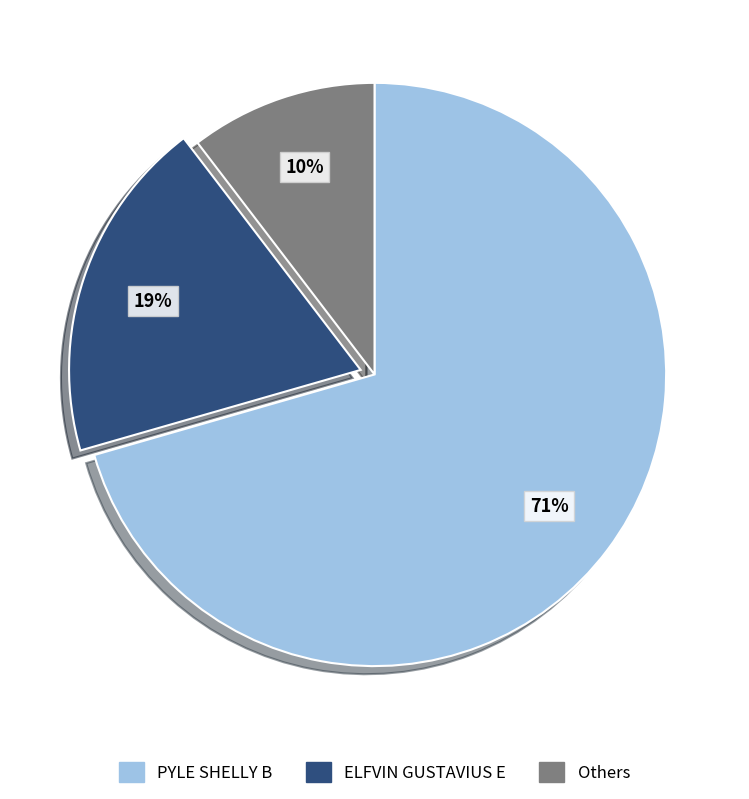

Combined, do PYLE SHELLY B and ELFVIN GUSTAVIUS E account for over 50%?

Yes